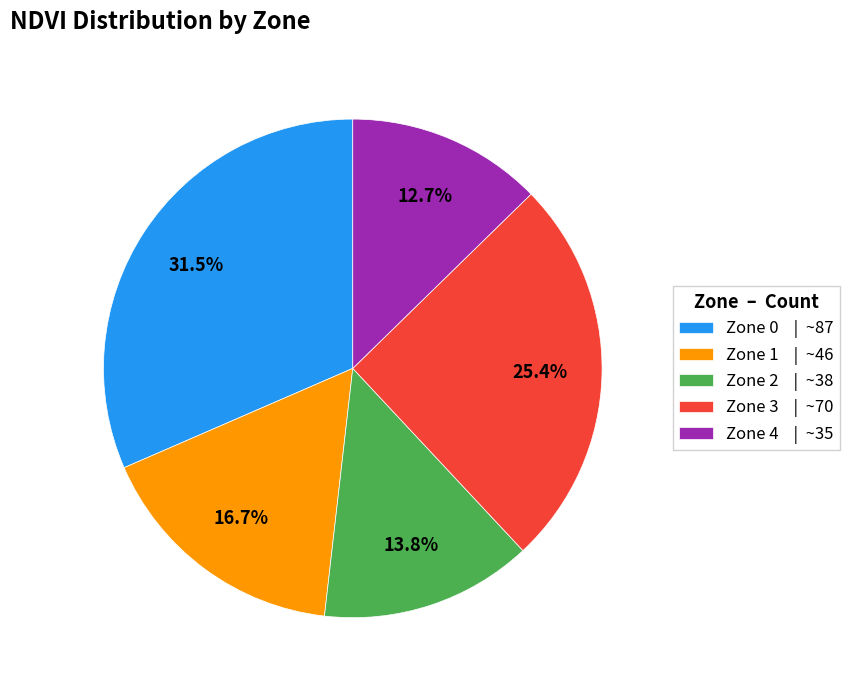

How much of the chart is everything except Zone 3?

74.6%